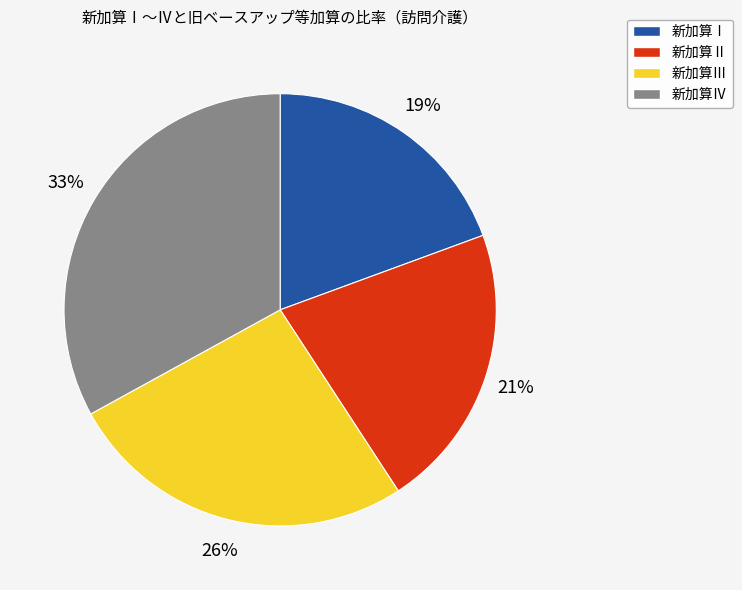

To the nearest percent, what is the difference between the 新加算Ⅳ and 新加算Ⅲ slice percentages?

7%